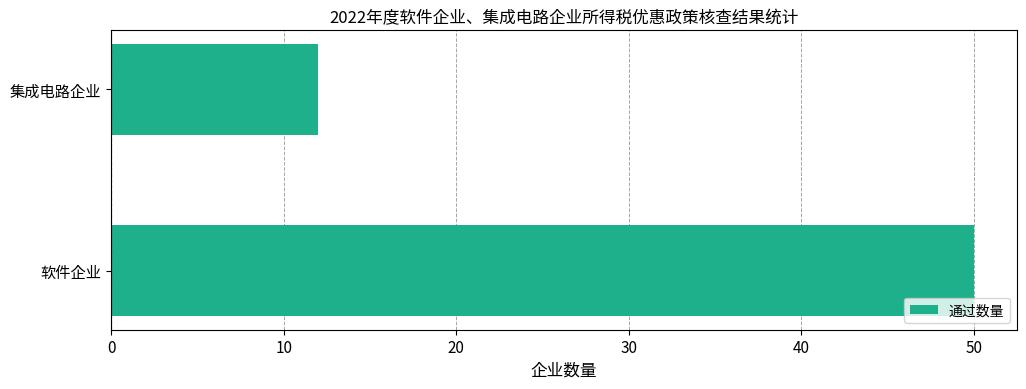

How many values are between 12 and 50?

2